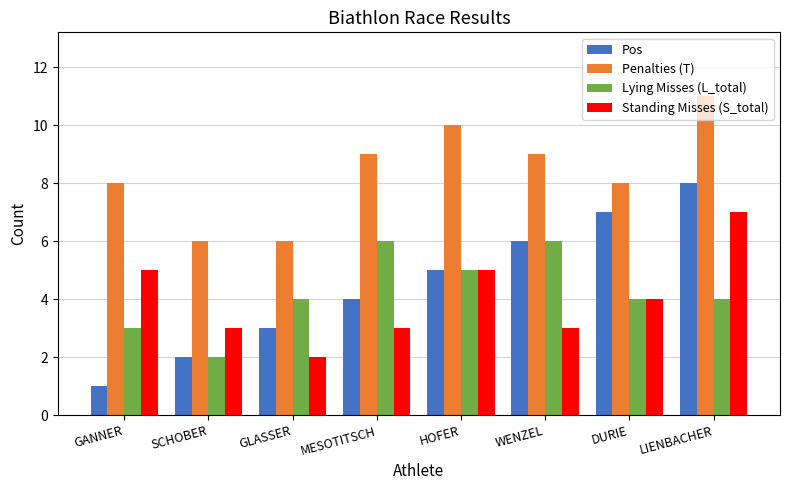

How many values in the Standing Misses (S_total) series are below 4?

4